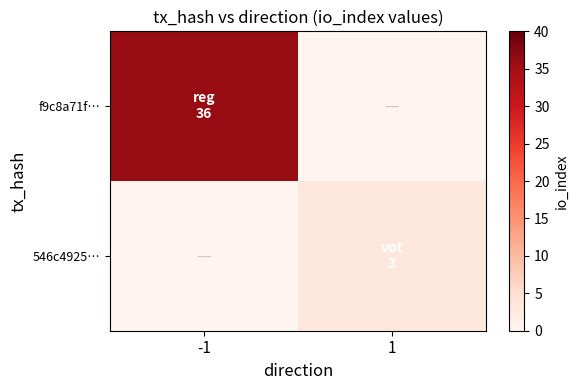

Reading left to right, what are all the values shown in this chart?

f9c8a71f…: -1=36	1=0
546c4925…: -1=0	1=3